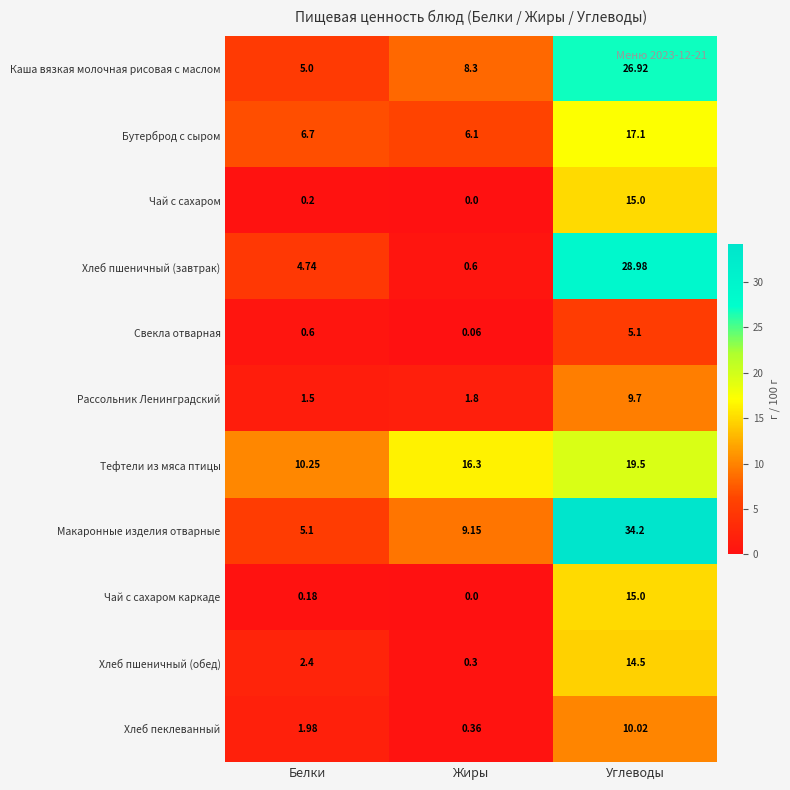

At which label does Хлеб пшеничный (обед) first exceed 2?

Белки